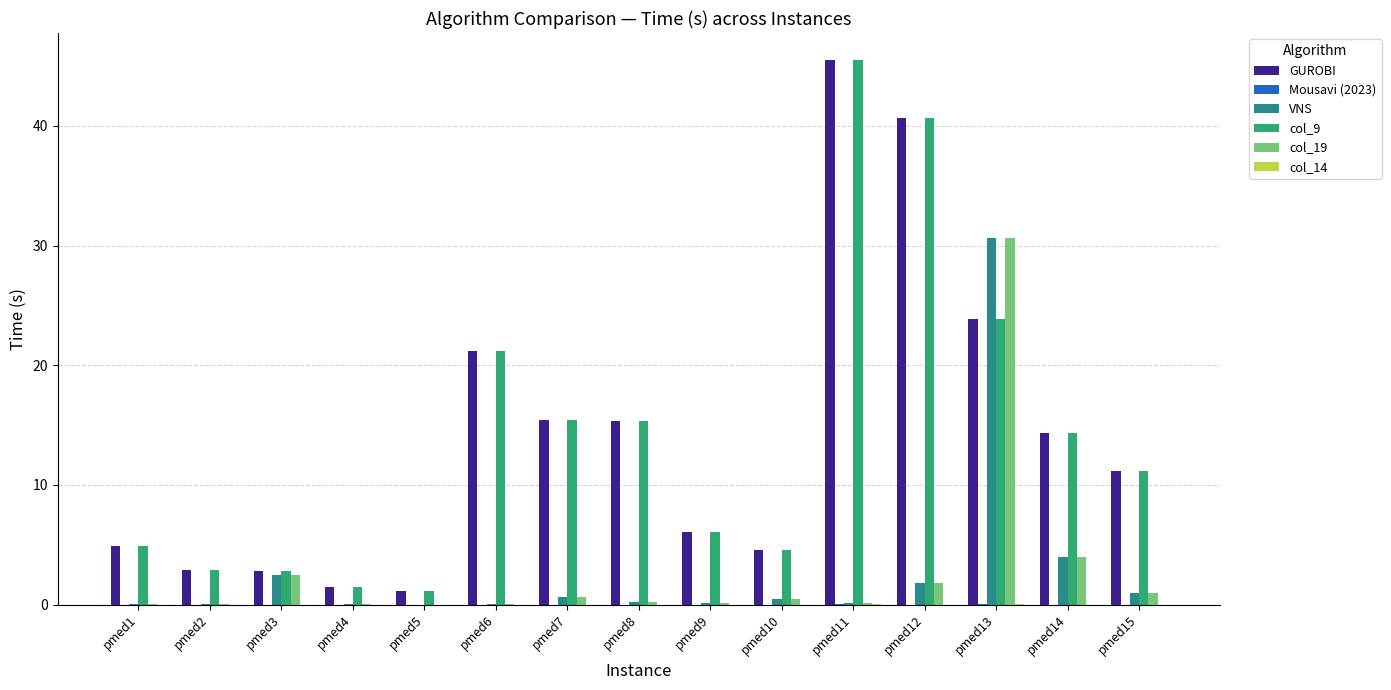

Are the bars grouped side by side (vs. stacked)?

Yes